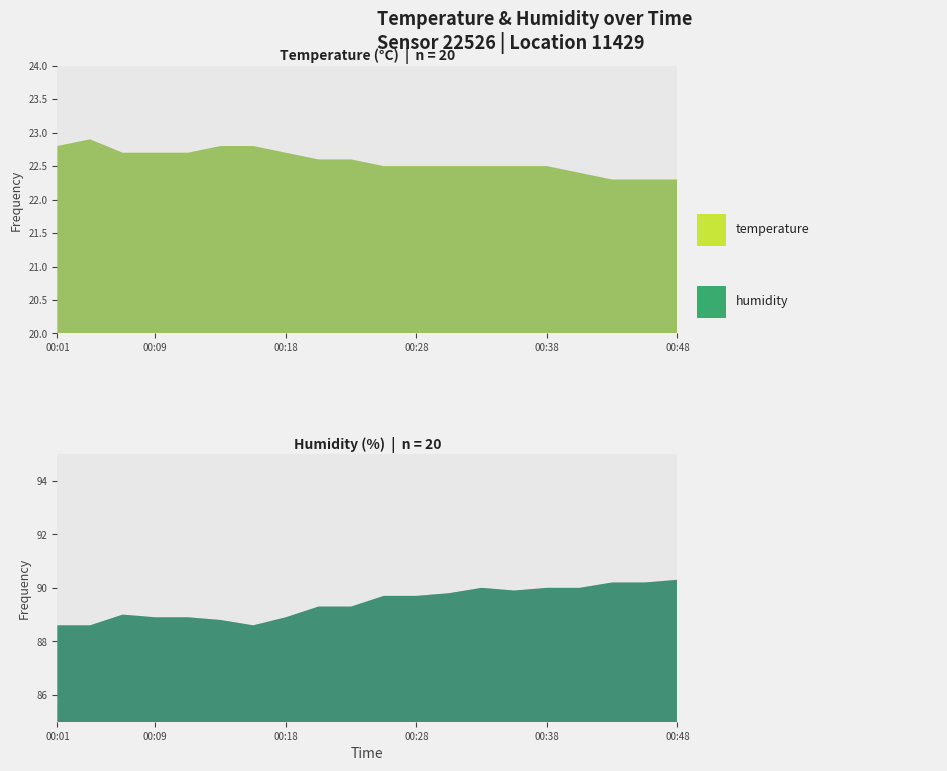

True or false: humidity has a value of 127.8 at 02:44.

False